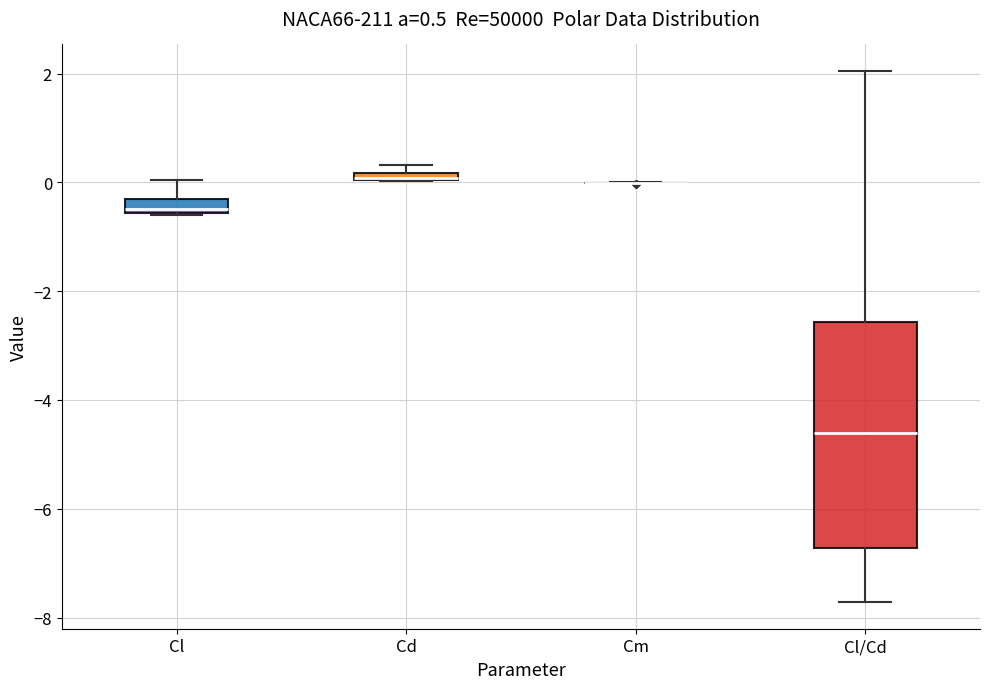

Which box is the tallest, from its lower edge to its upper edge?

Cl/Cd